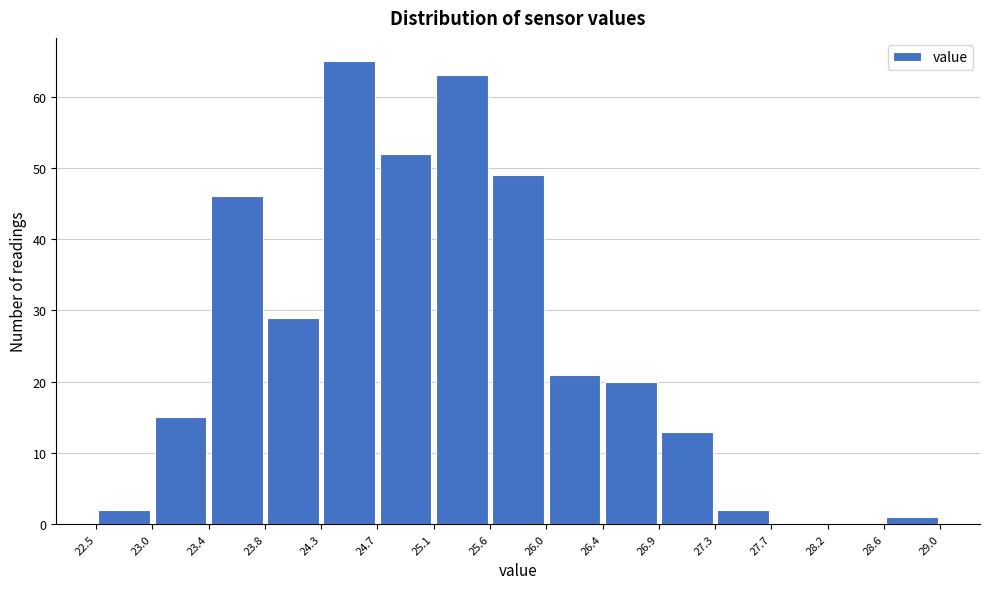

Reading left to right, list every bar in this chart as the range it spans on the x-axis followed by its height. The values are not printed on the chart, so give them approximately, as read against the axis.

22.5 to 23.0: 2
23.0 to 23.4: 15
23.4 to 23.8: 46
23.8 to 24.3: 29
24.3 to 24.7: 65
24.7 to 25.1: 52
25.1 to 25.6: 63
25.6 to 26.0: 49
26.0 to 26.4: 21
26.4 to 26.9: 20
26.9 to 27.3: 13
27.3 to 27.7: 2
27.7 to 28.2: 0
28.2 to 28.6: 0
28.6 to 29.0: 1